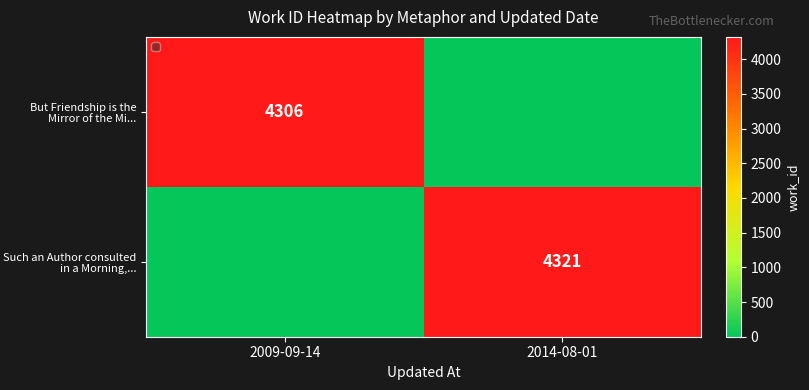

The But Friendship is the Mirror of the Mi... series shows 4306 at 2009-09-14. True or false?

True